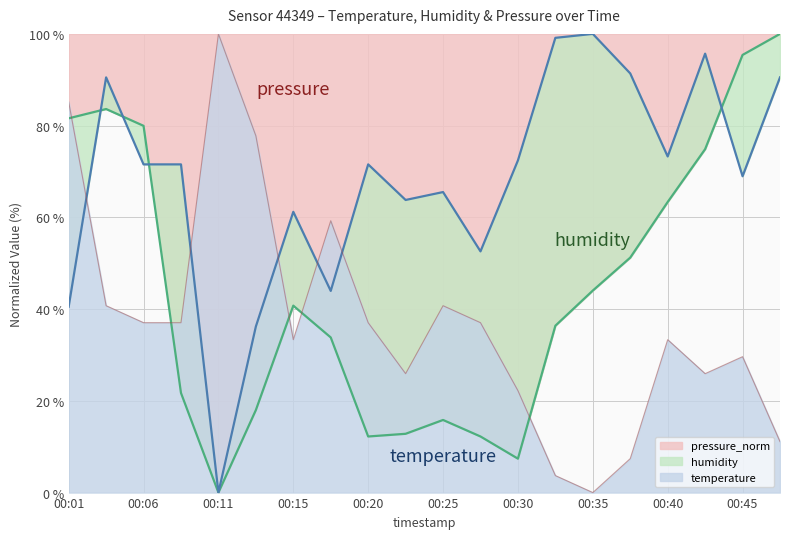

The humidity series shows 95.1 at 00:25. True or false?

False